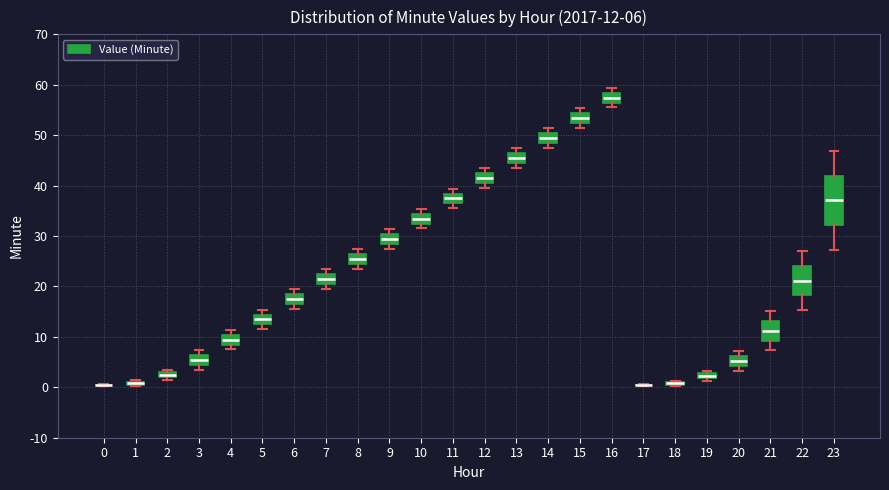

Which box is the tallest, from its lower edge to its upper edge?

23